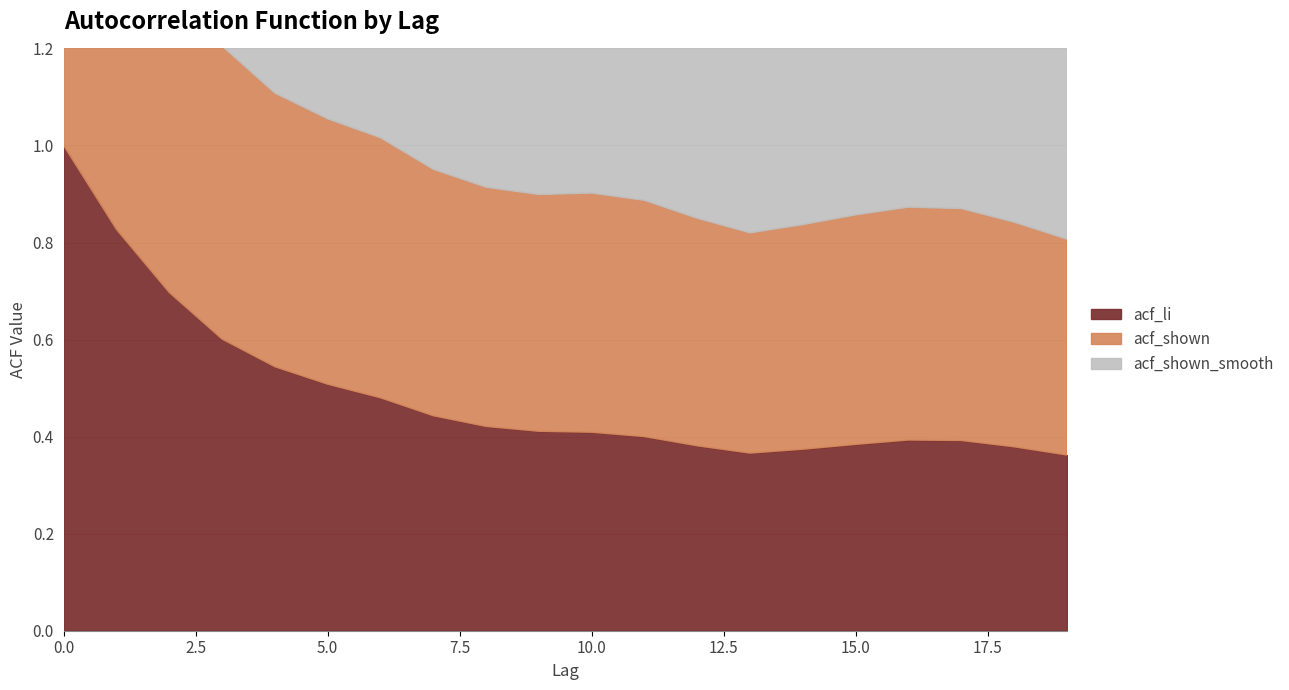

Which category has the lowest value in the acf_li series?

19